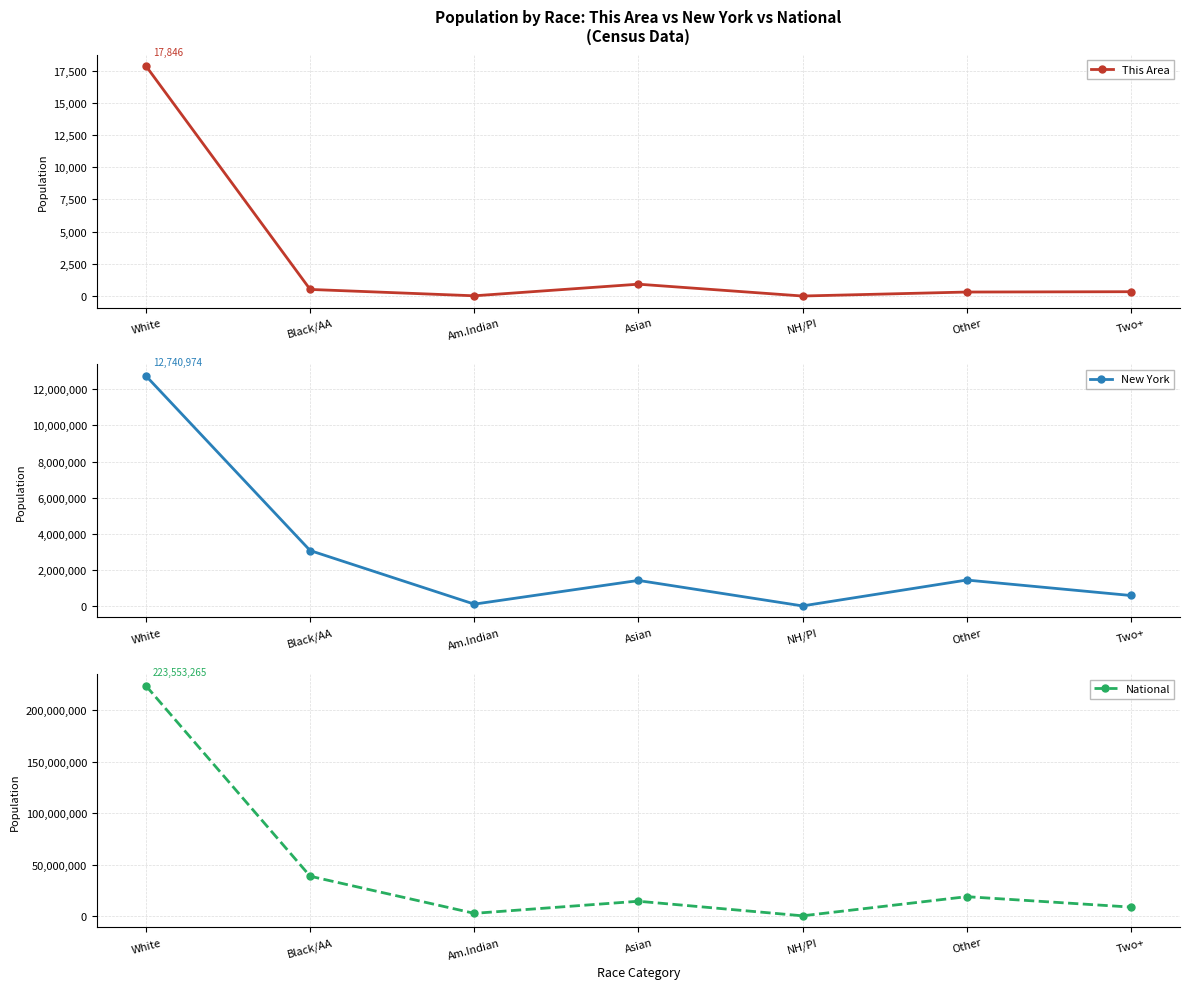

The National series shows 25929618 at Other. True or false?

False